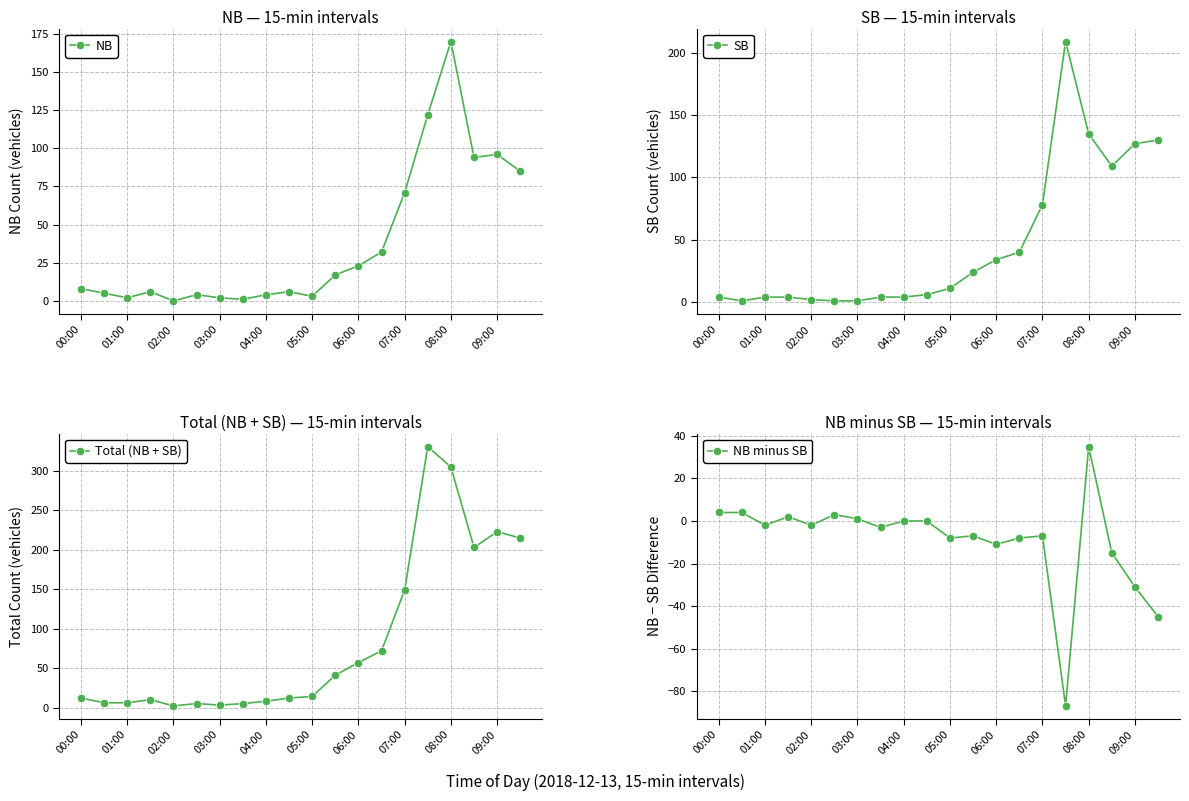

List the series in order of their peak value, lowest first.

NB minus SB, NB, SB, Total (NB + SB)